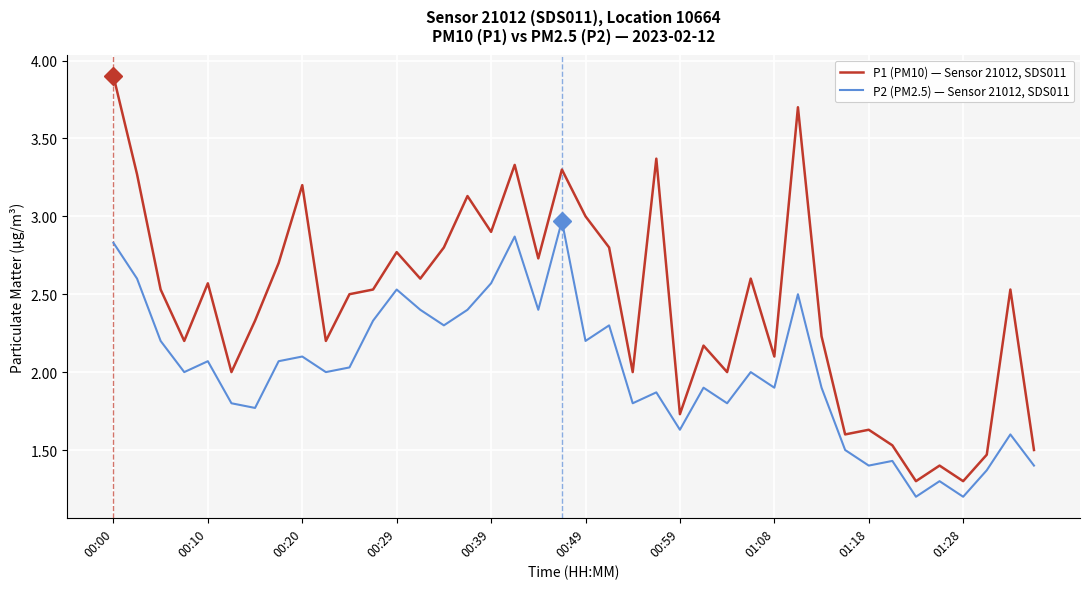

What is the smallest value displayed?

1.2